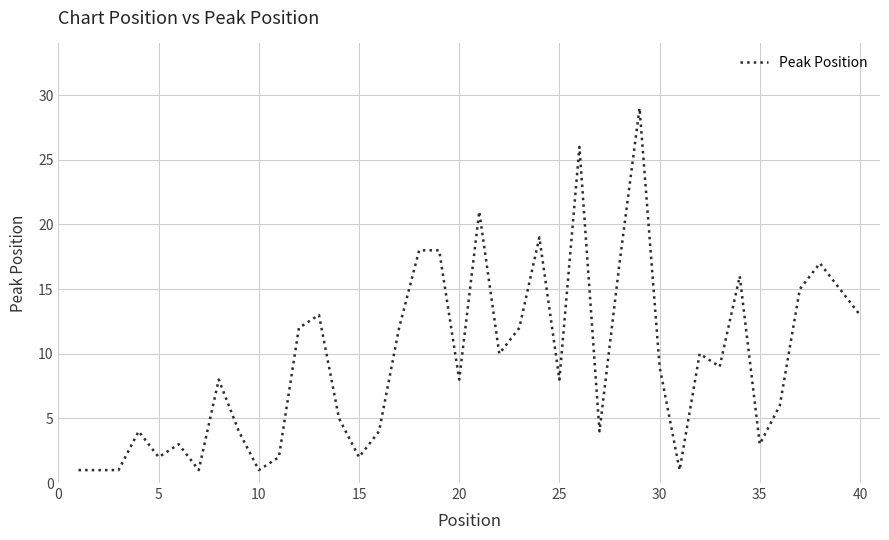

What is the average value?

10